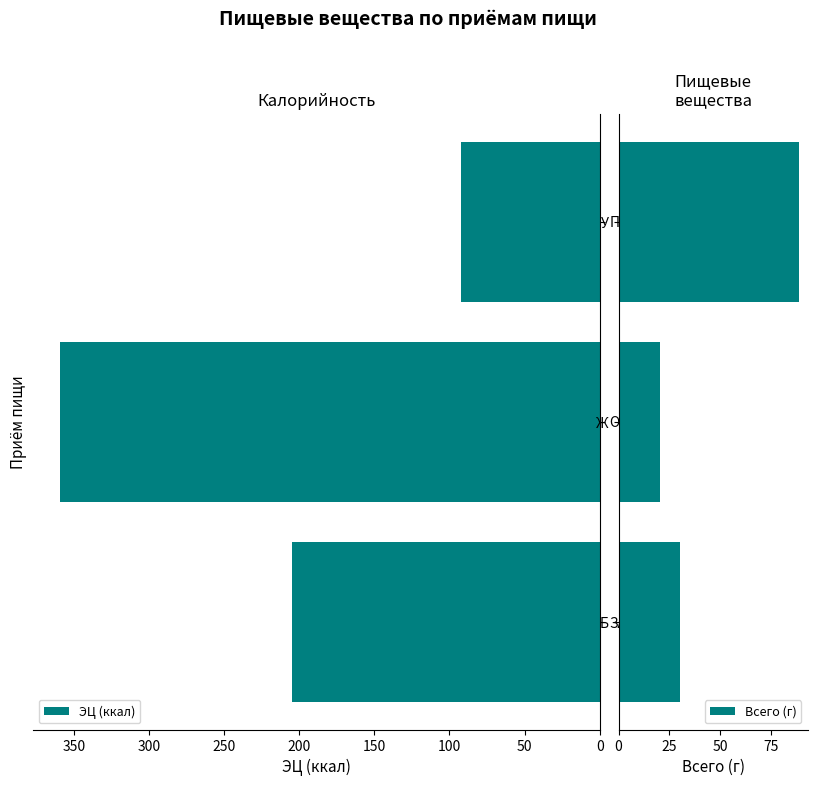

The value of ЭЦ (ккал) at ОБЕД is 359.5. True or false?

True